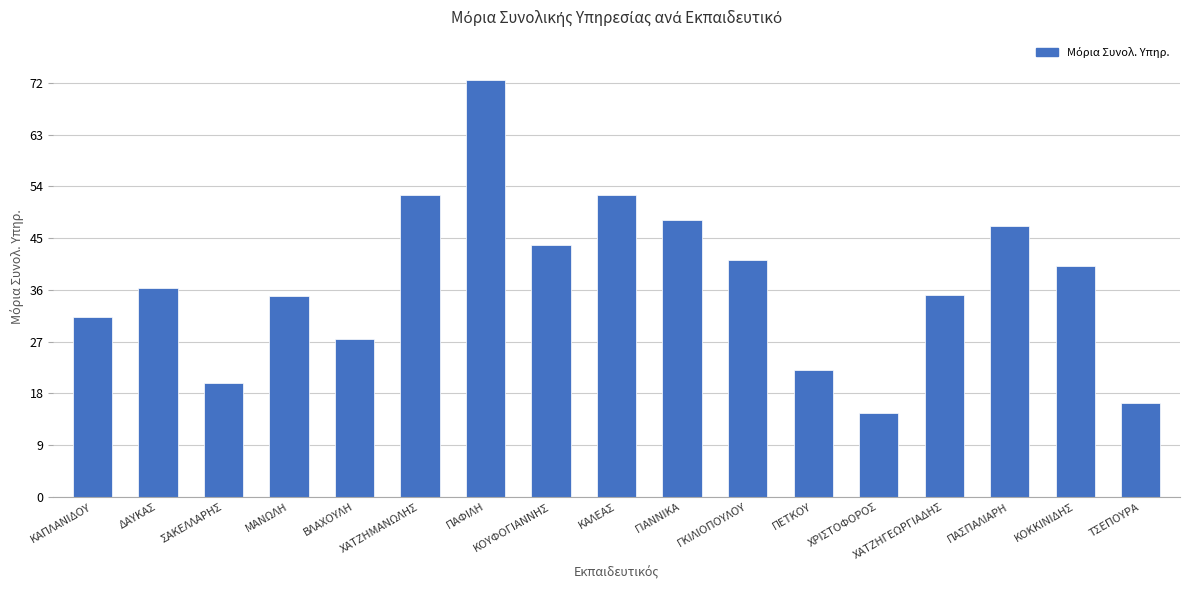

What is the sum of all values?

635.9